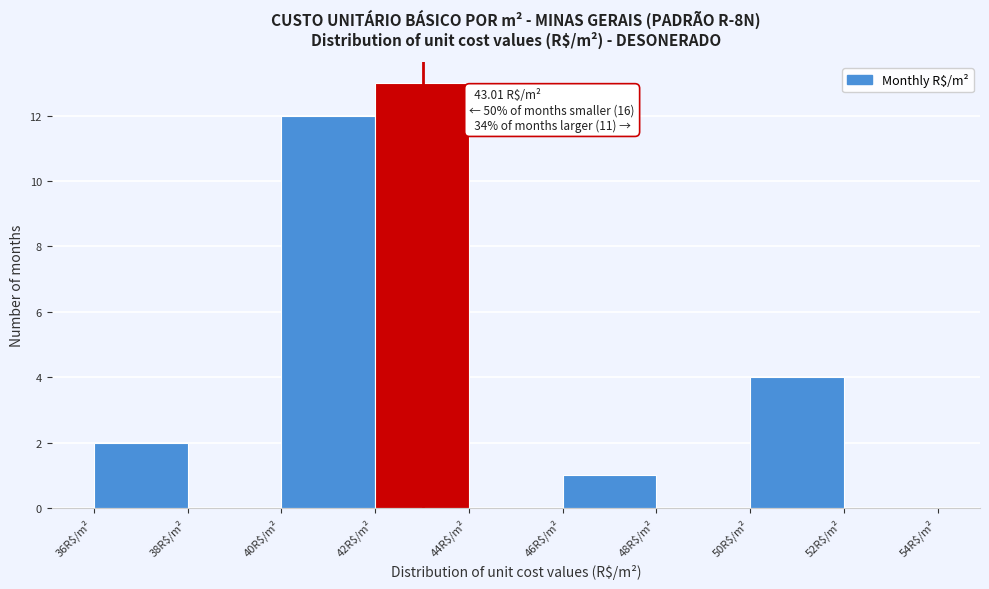

Which range on the x-axis has the tallest bar?

42 to 44